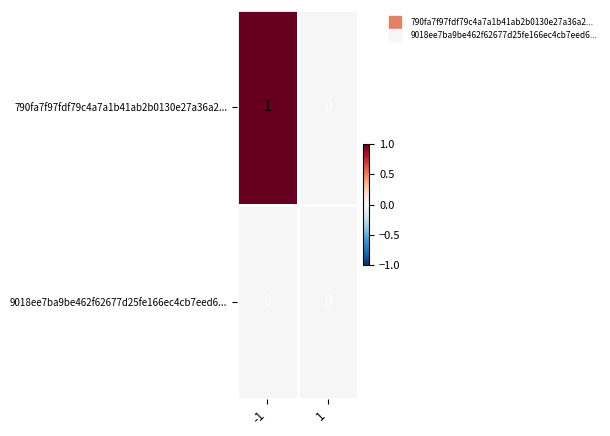

Which series has the largest total across all categories?

790fa7f97fdf79c4a7a1b41ab2b0130e27a36a2...